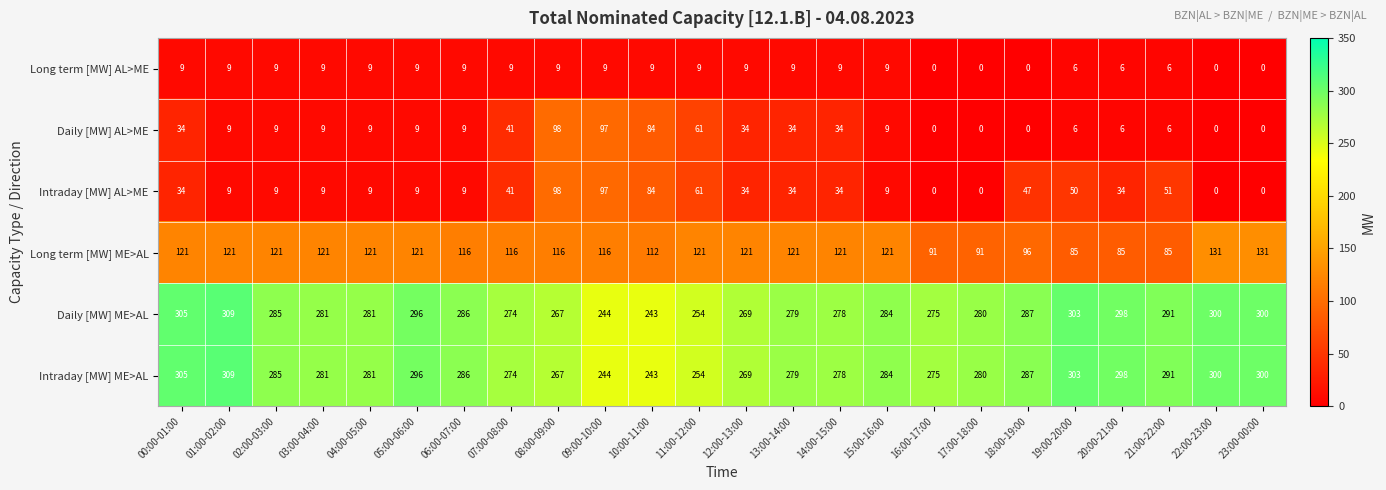

What is the average value of the Intraday [MW] ME>AL series?

282